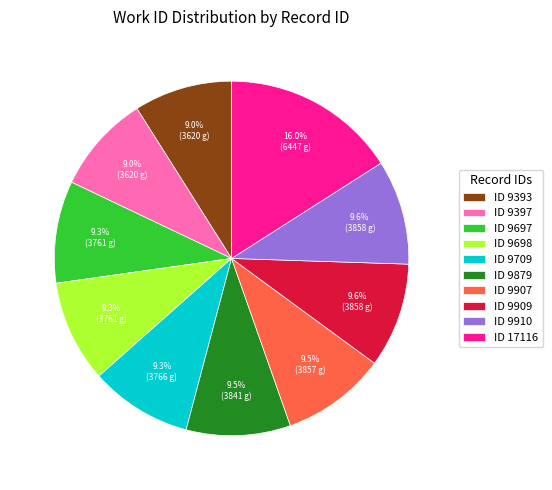

Do ID 9879 and ID 9698 together represent more than half of the pie?

No